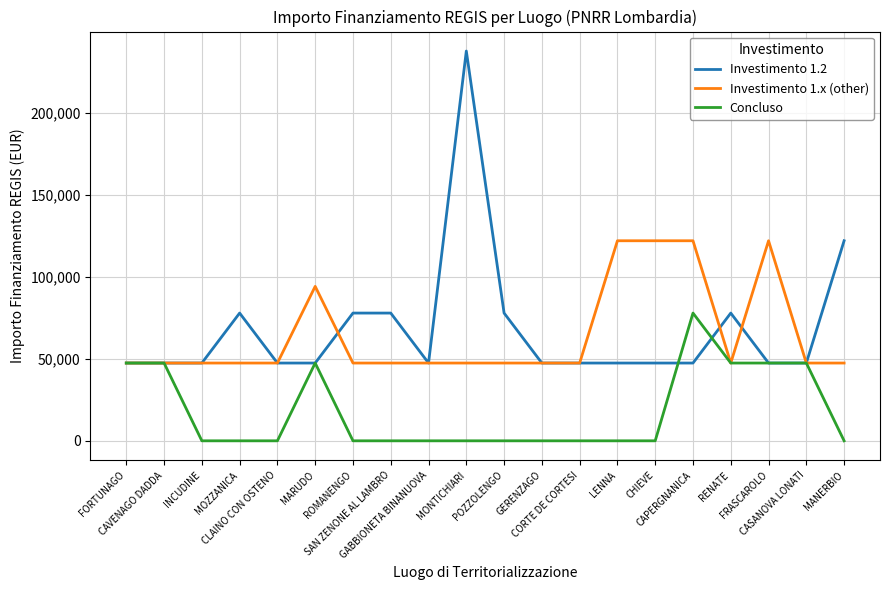

Does the chart have visible grid lines?

Yes